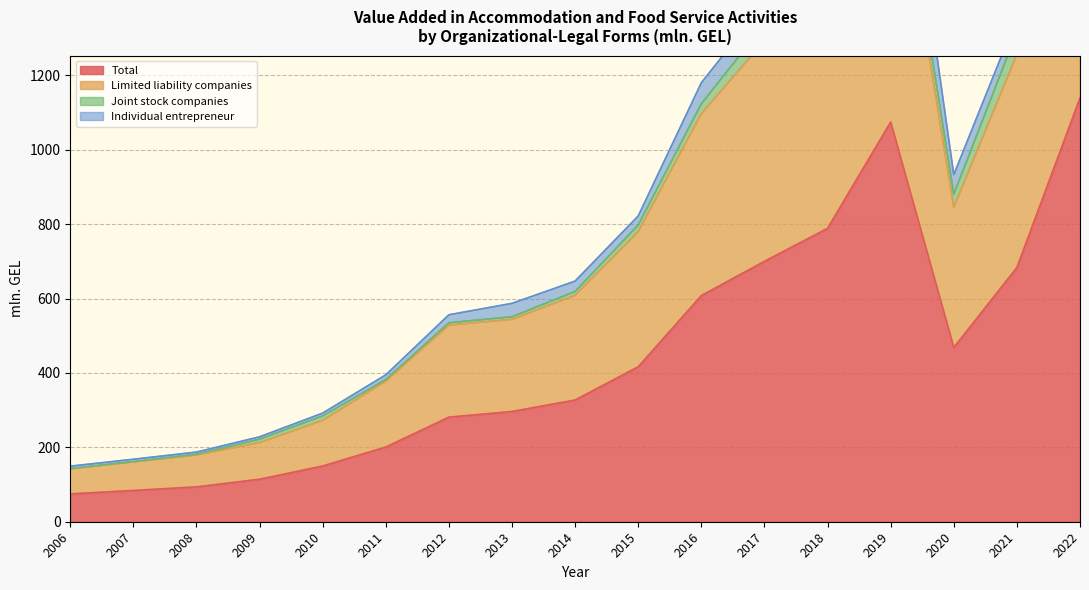

Which category has the highest value in the Total series?

2022